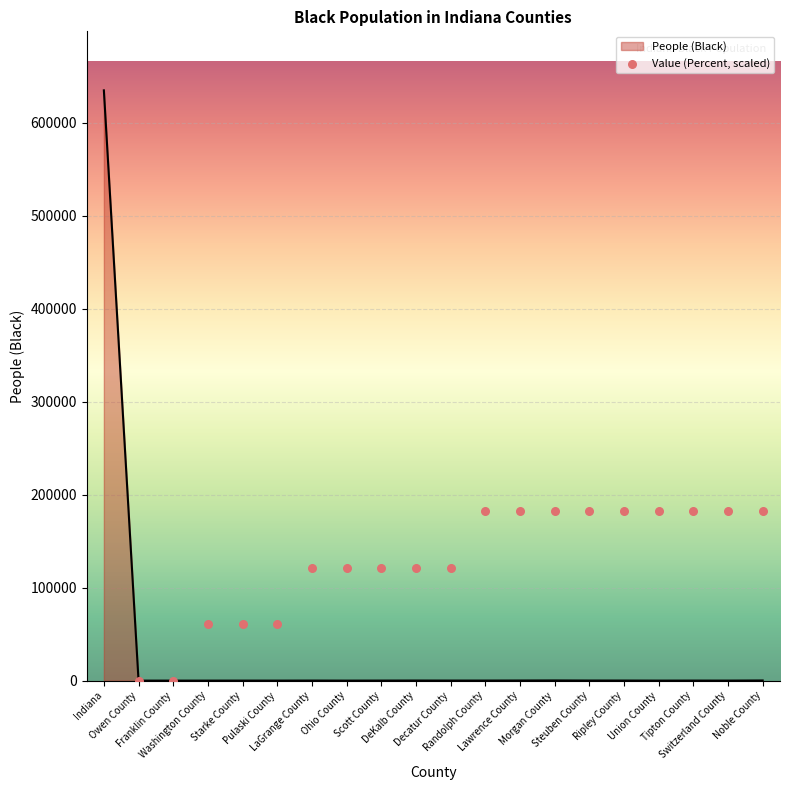

Which has a higher value, DeKalb County or Noble County?

Noble County